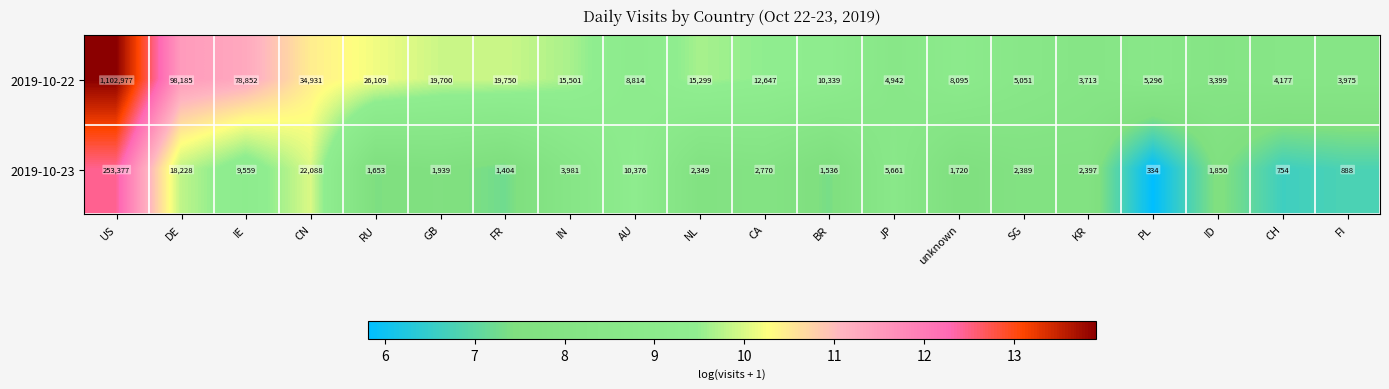

At BR, list the series in order from largest to smallest.

2019-10-22, 2019-10-23